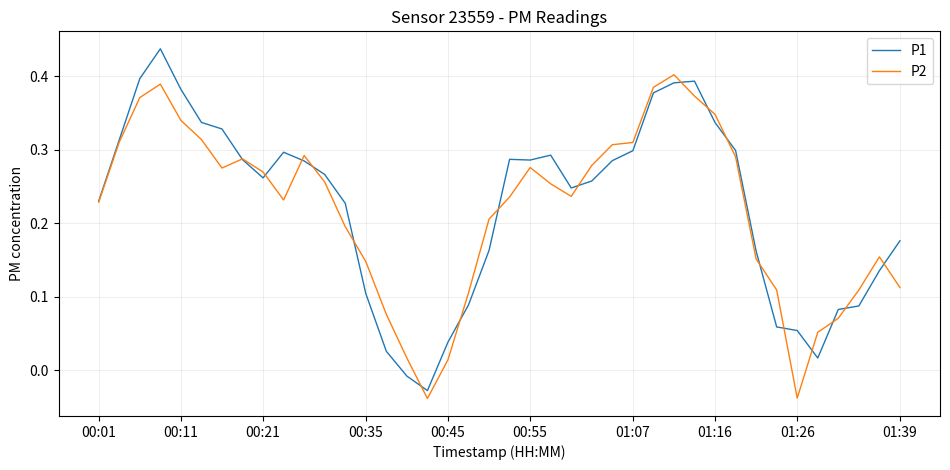

Count the number of categories in the chart.

40